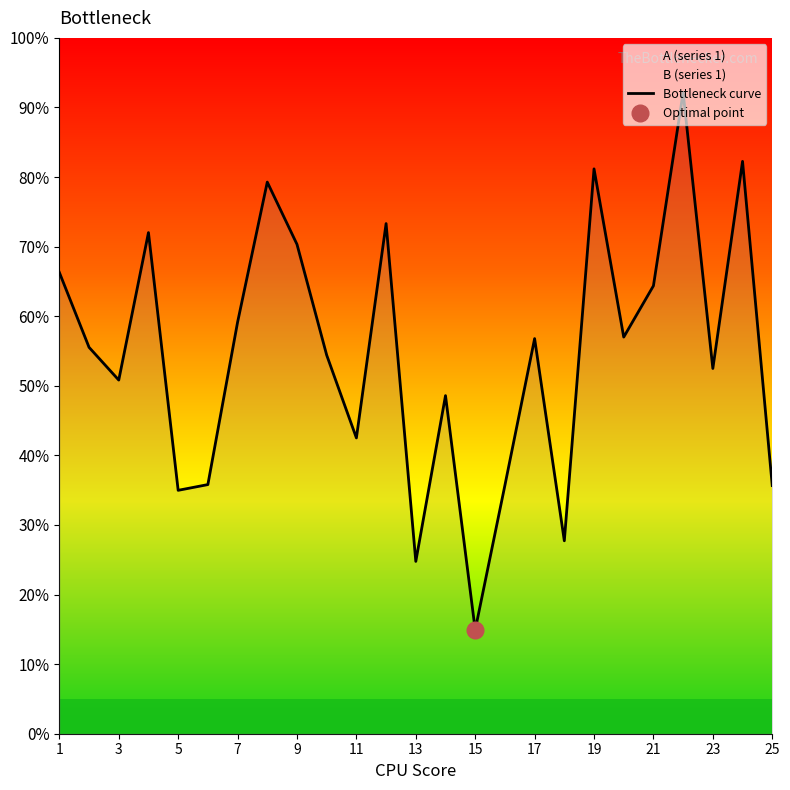

True or false: Bottleneck curve has a value of 88.7 at 17.

False